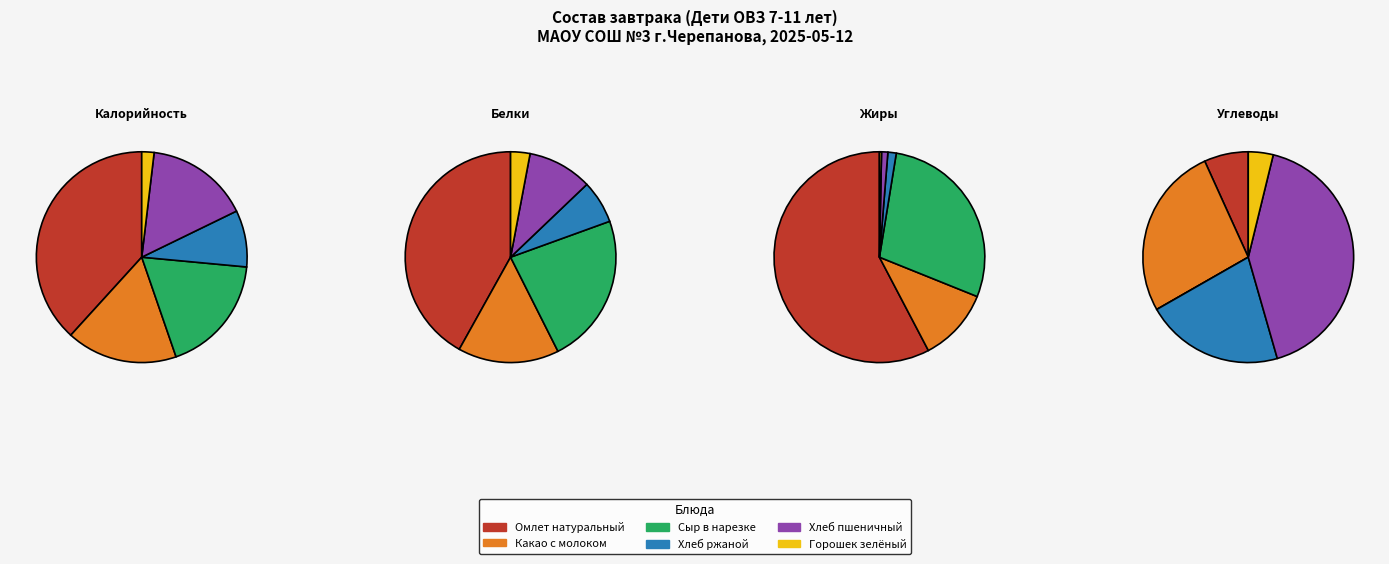

Which series has the largest range (max minus min)?

Калорийность